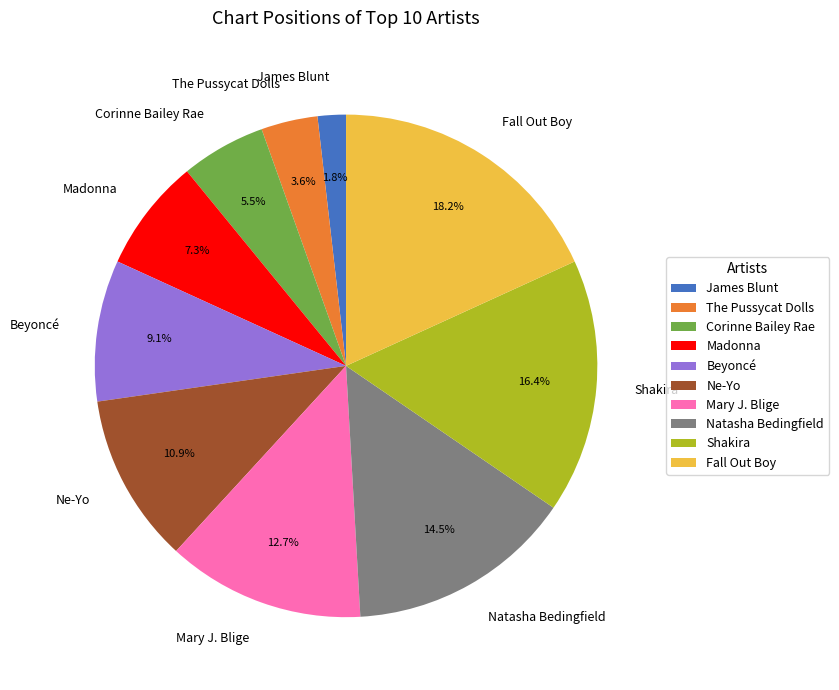

Which category has the biggest portion of the pie?

Fall Out Boy